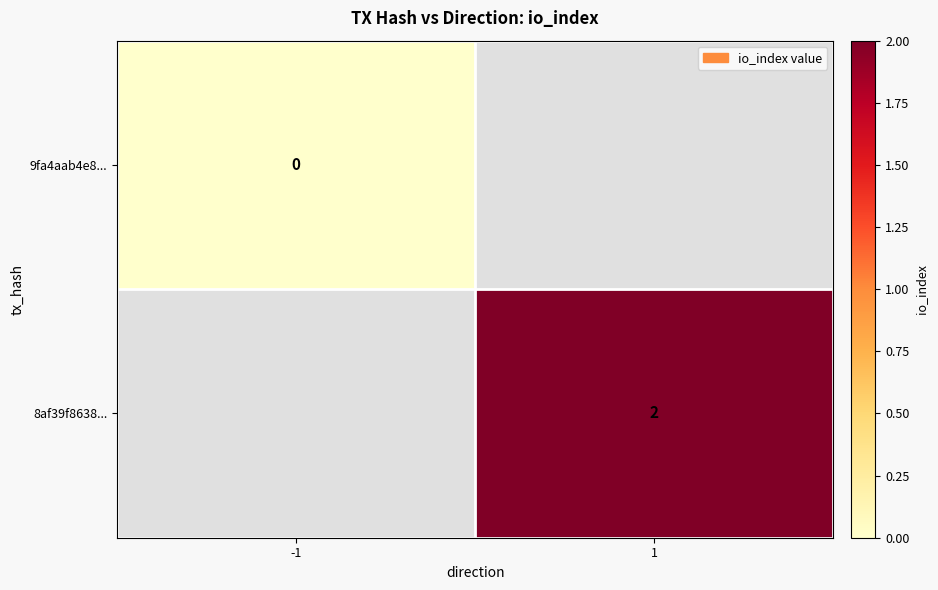

The 8af39f8638... series shows 3.2 at 1. True or false?

False